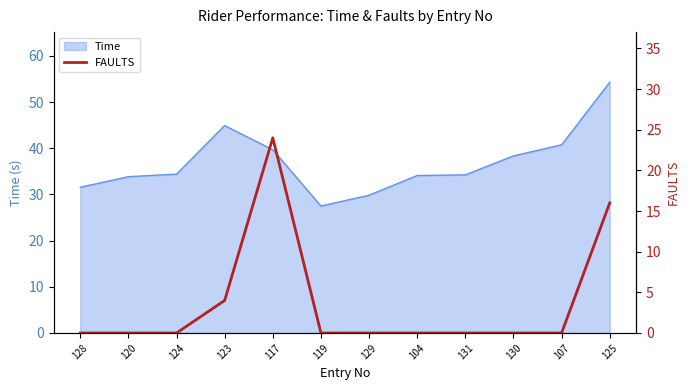

What is the minimum value for Time?

27.5